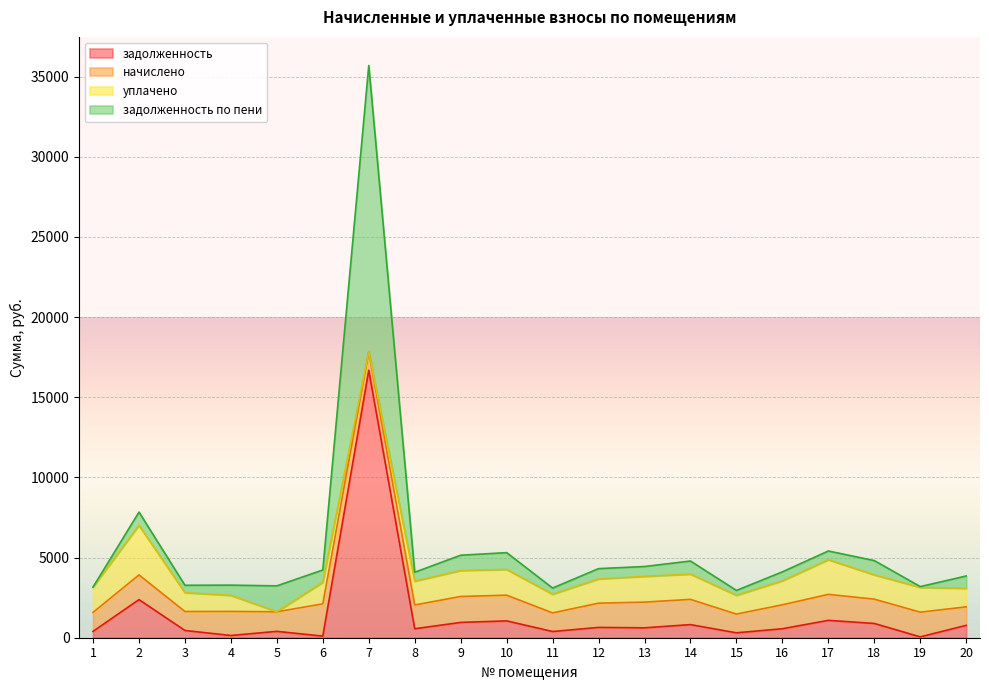

True or false: задолженность has more than 0 points higher than both neighbors.

True